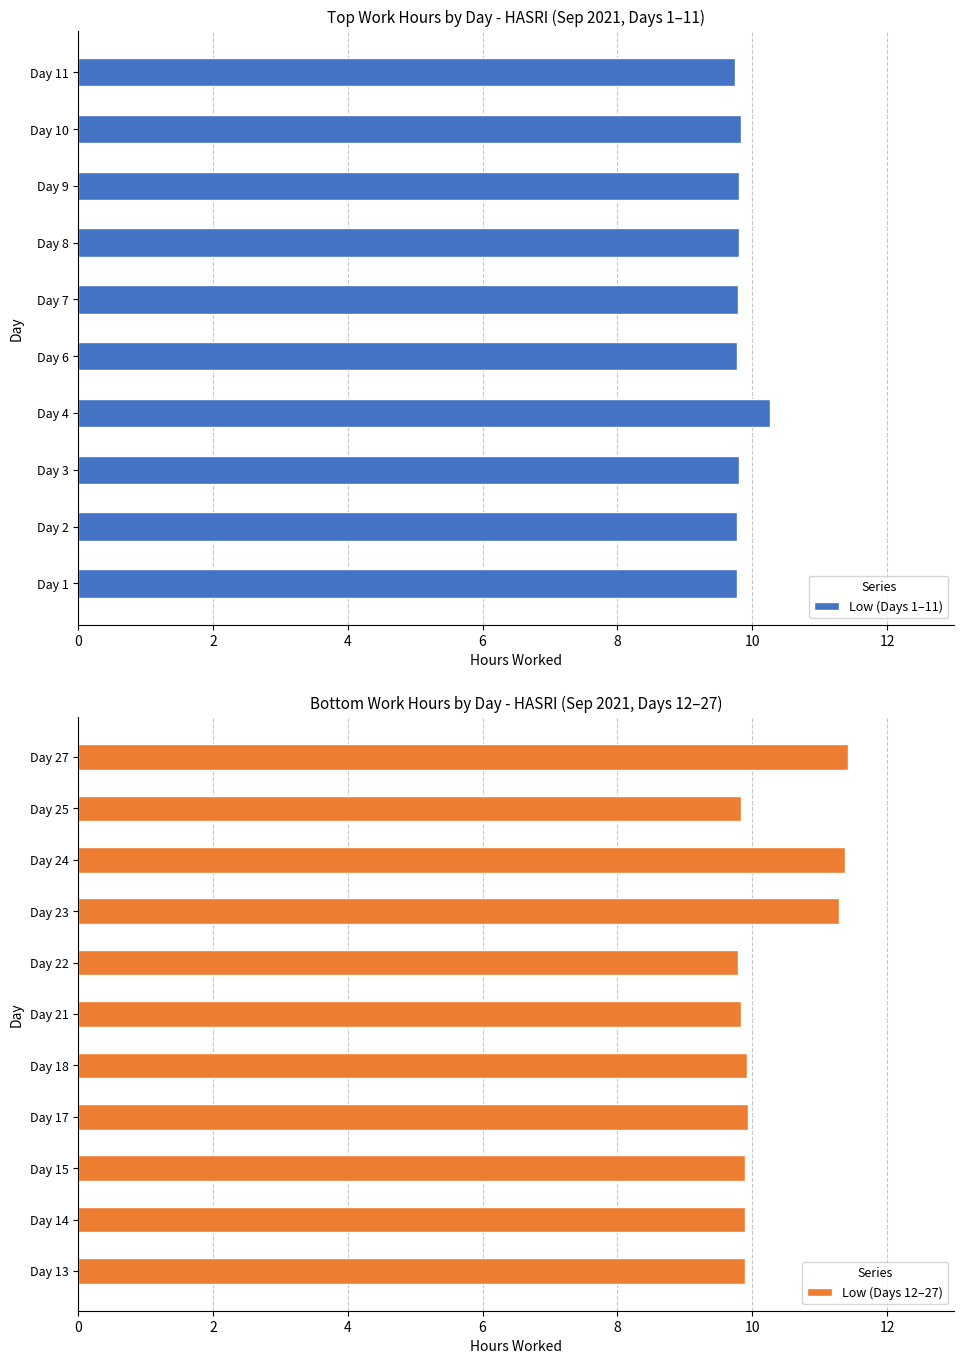

Reading left to right, list all the values displayed in this chart.

9.8	9.8	9.8	10.3	9.8	9.8	9.8	9.8	9.8	9.7	9.9	9.9	9.9	9.9	9.9	9.8	9.8	11.3	11.4	9.8	11.4